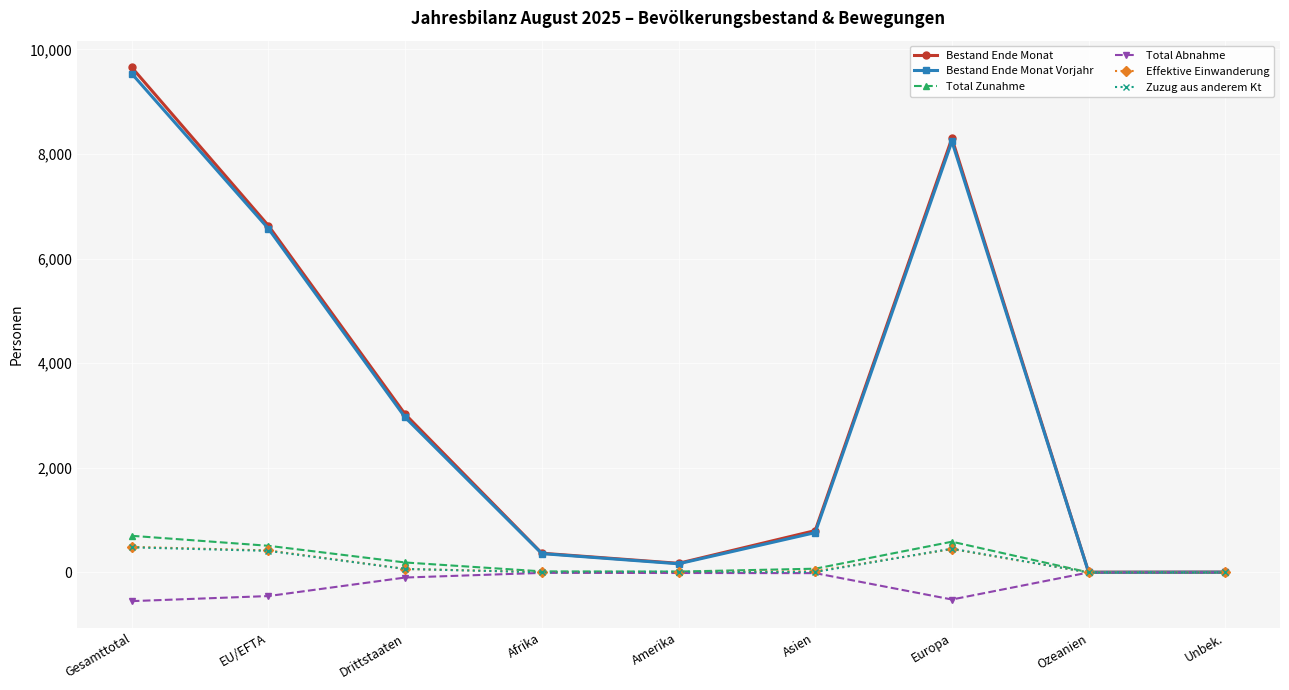

Which series changed the most between Gesamttotal and EU/EFTA?

Bestand Ende Monat